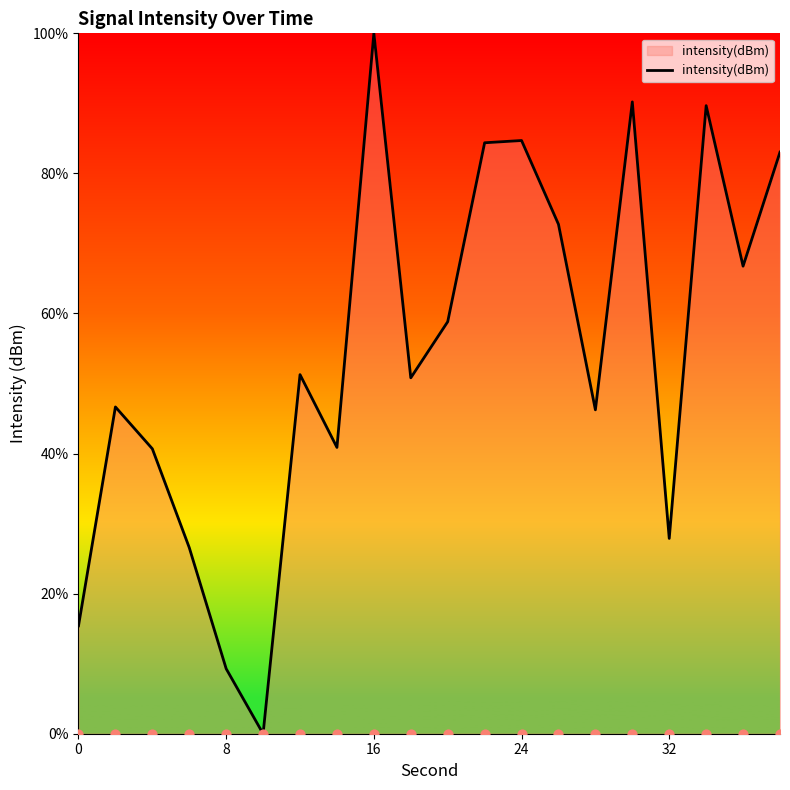

What is the maximum value for intensity(dBm)?

100.0